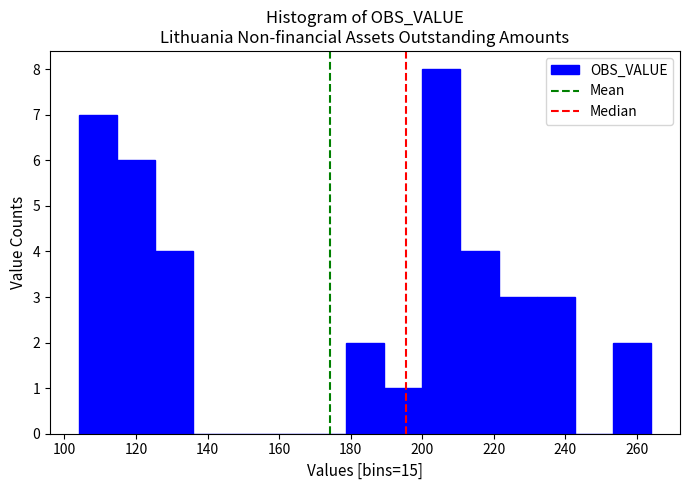

Over which range of the x-axis is the bar tallest?

200 to 210